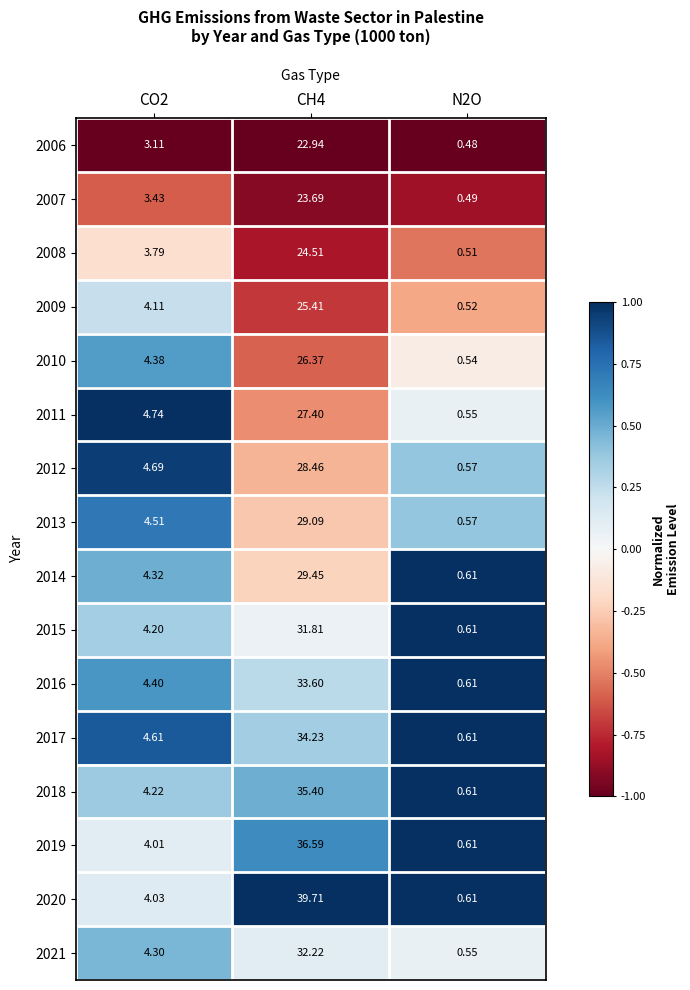

Is the value of 2016 at CH4 greater than the value of 2014 at CH4?

Yes